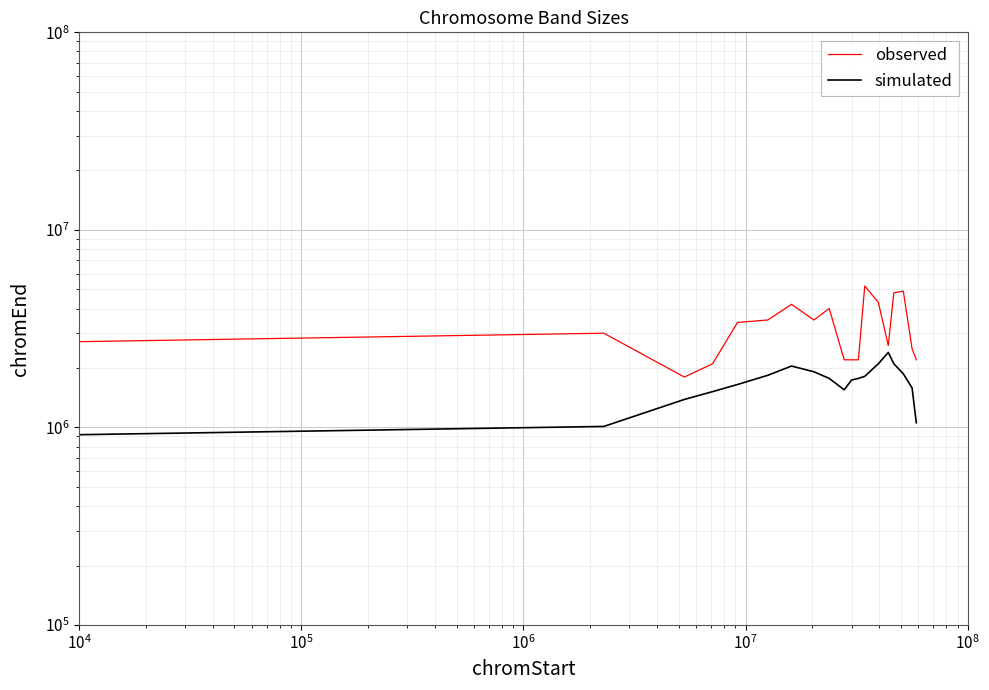

True or false: observed and simulated cross at least once.

False